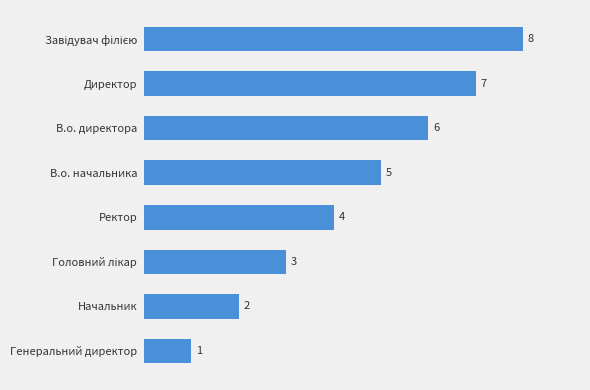

What is the difference between the second highest and minimum values?

6